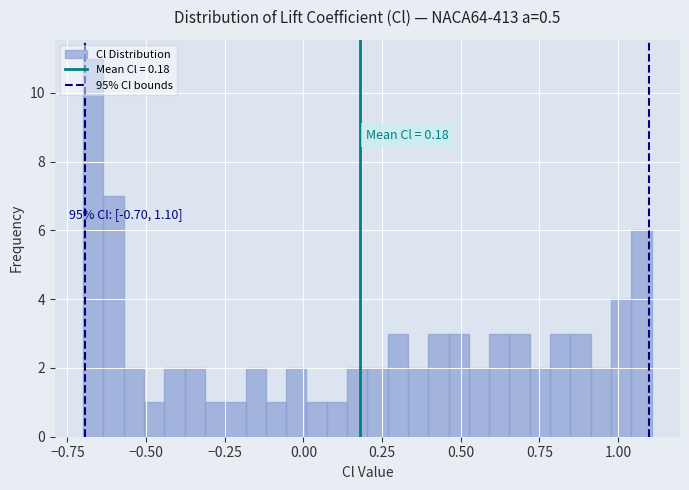

Around what value on the x-axis is the tallest bar? Give the approximate position of its centre, as read against the axis.

-0.65